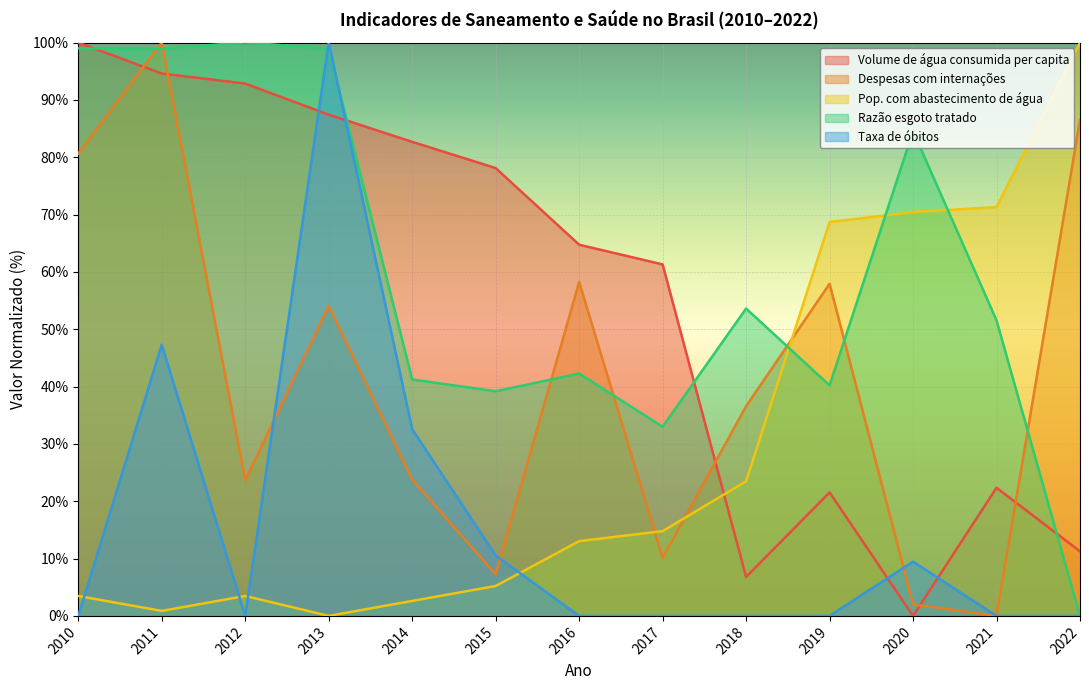

What is the difference between the maximum and minimum values in the Pop. com abastecimento de água series?

100.0